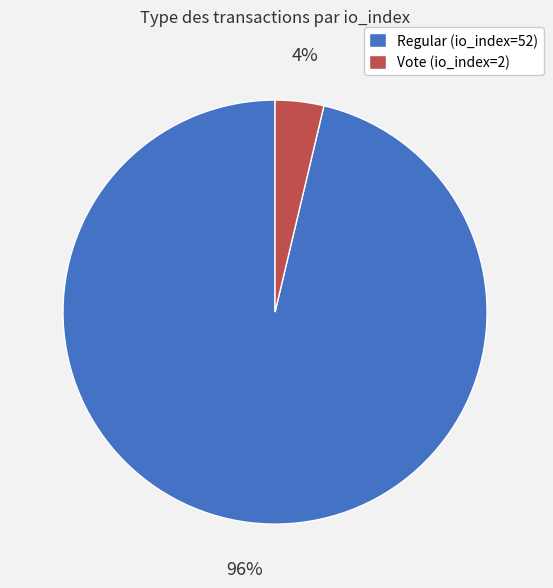

Does Regular (io_index=52) account for over 50% of the chart?

Yes